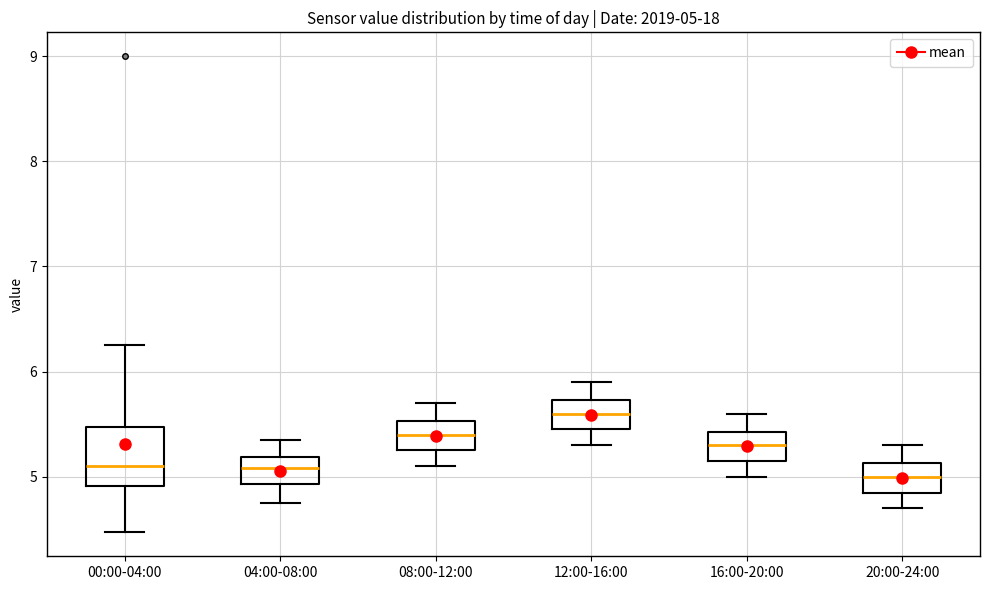

Which box's median line is the highest?

12:00-16:00